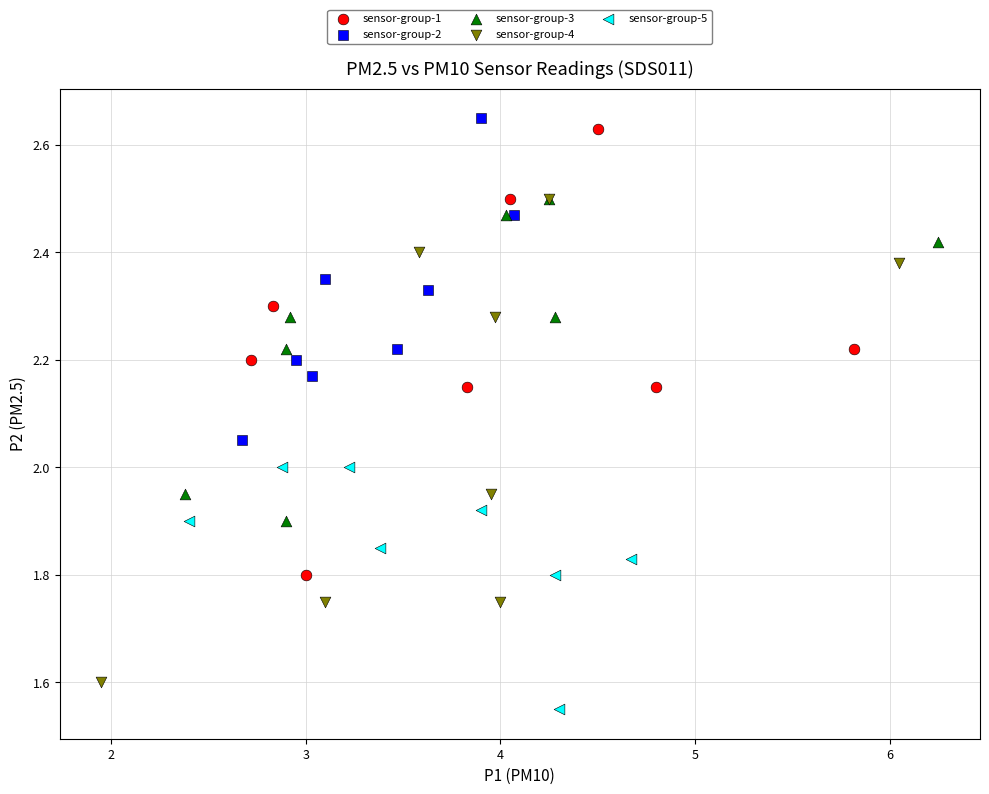

Which series contains the lowest Y value?

sensor-group-5